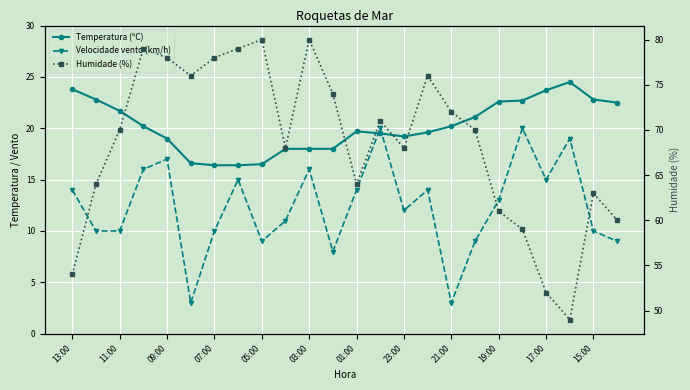

Rank the series by their maximum value, from highest to lowest.

Humidade (%), Temperatura (ºC), Velocidade vento (km/h)